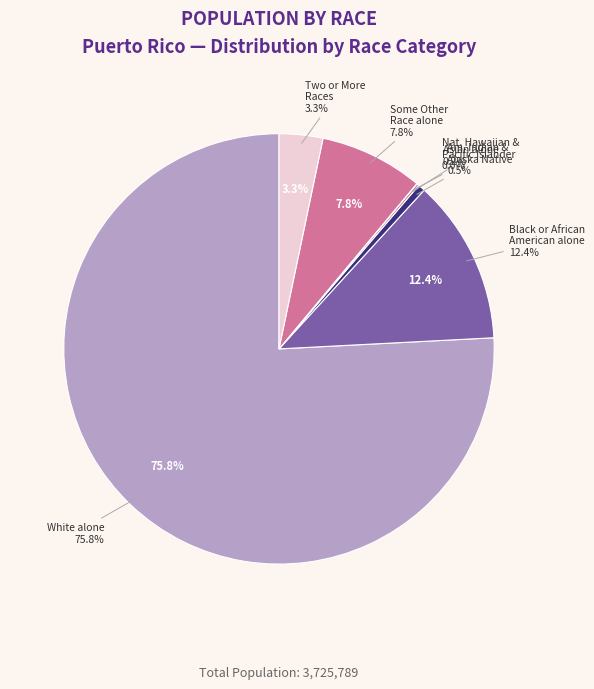

To the nearest percent, what portion does American Indian and Alaska Native represent?

1%